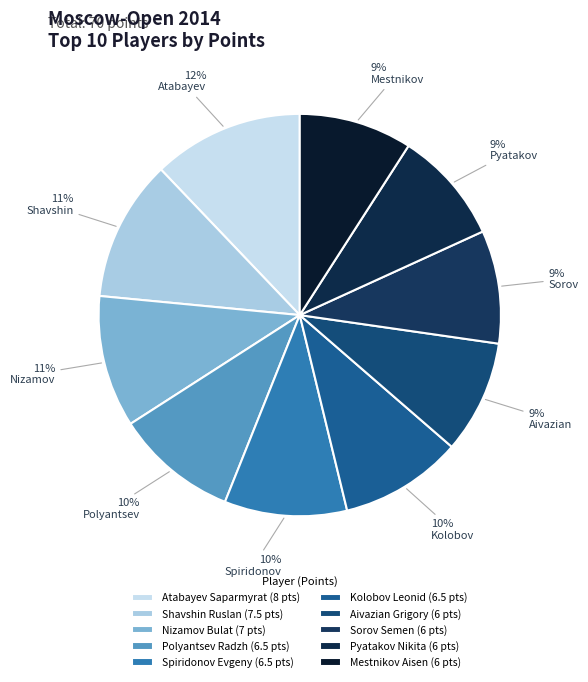

To the nearest percent, what is the difference between the Nizamov Bulat and Mestnikov Aisen slice percentages?

2%